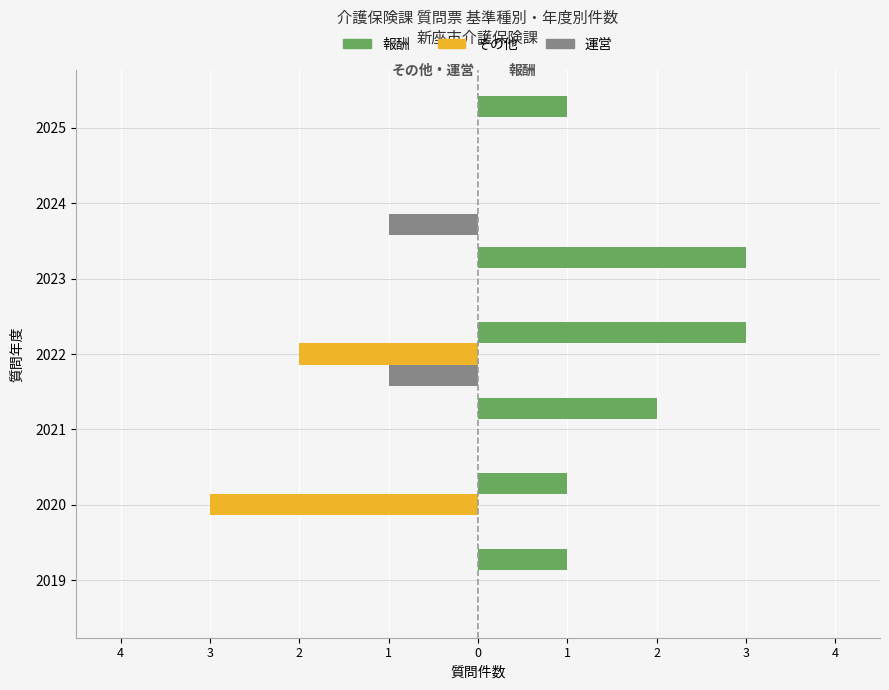

What are all the series names shown in the legend?

報酬, その他, 運営